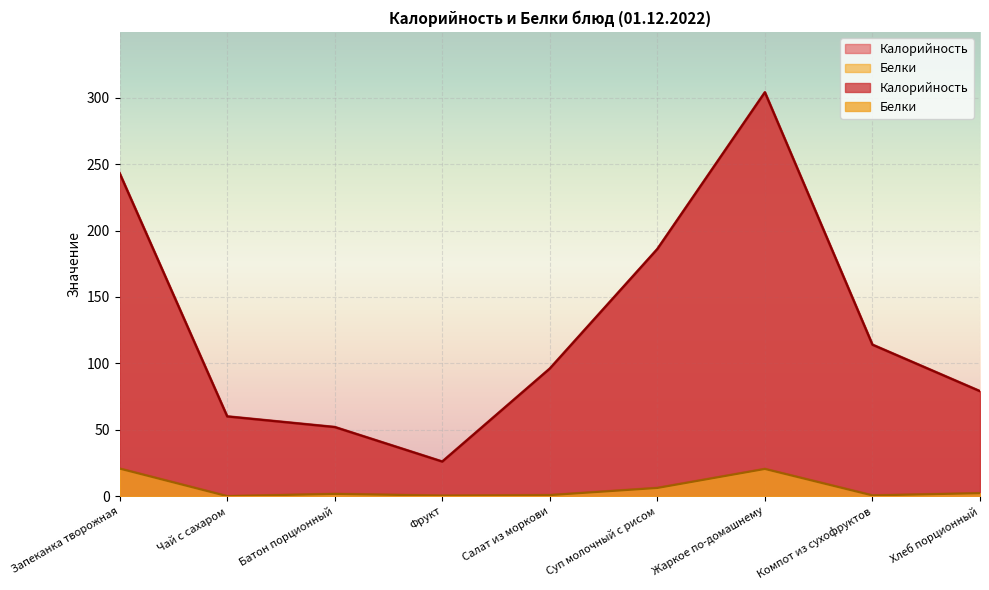

What is the difference between the highest and lowest values at Запеканка творожная?

222.2